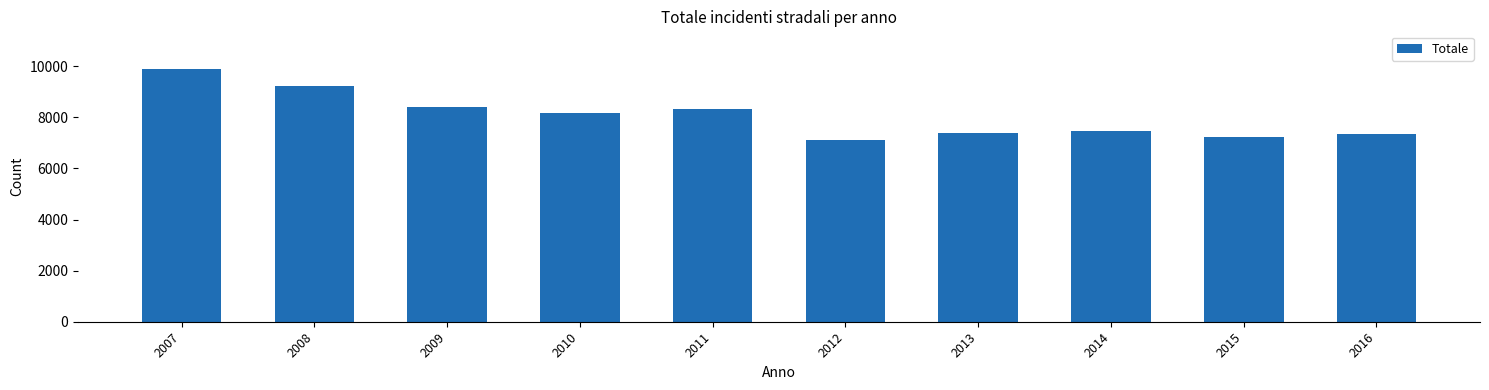

Reading left to right, what are all the values shown in this chart?

9885	9245	8412	8175	8319	7133	7399	7468	7229	7333